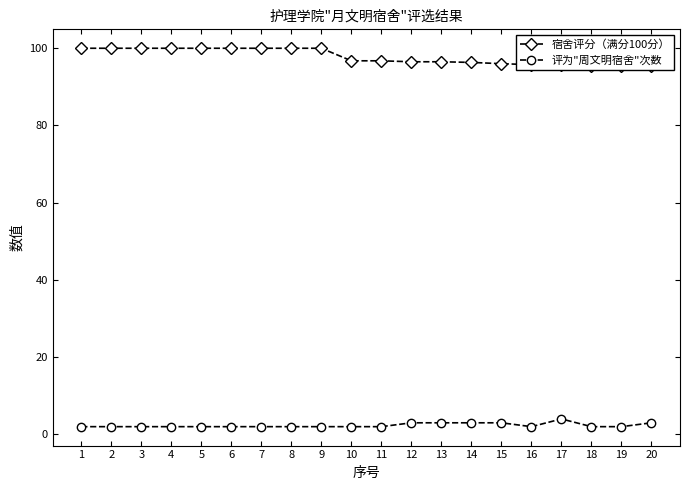

List the series in order of their overall mean, highest first.

宿舍评分（满分100分）, 评为"周文明宿舍"次数